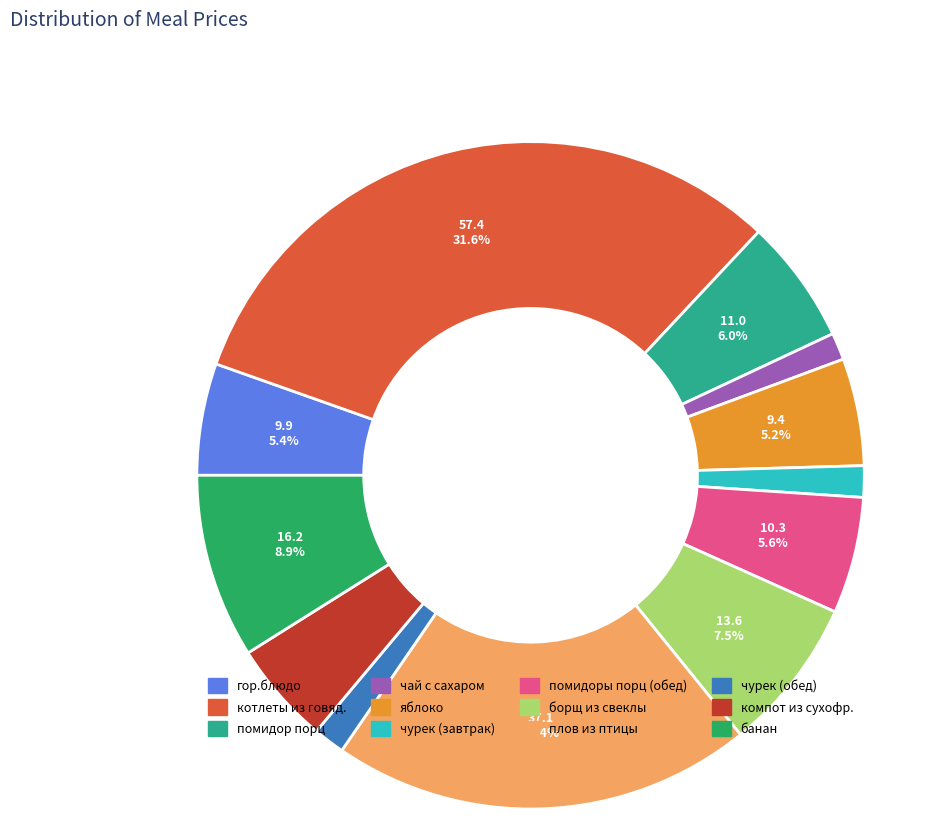

Approximately how many times larger is the value at борщ из свеклы compared to помидор порц?

1.2